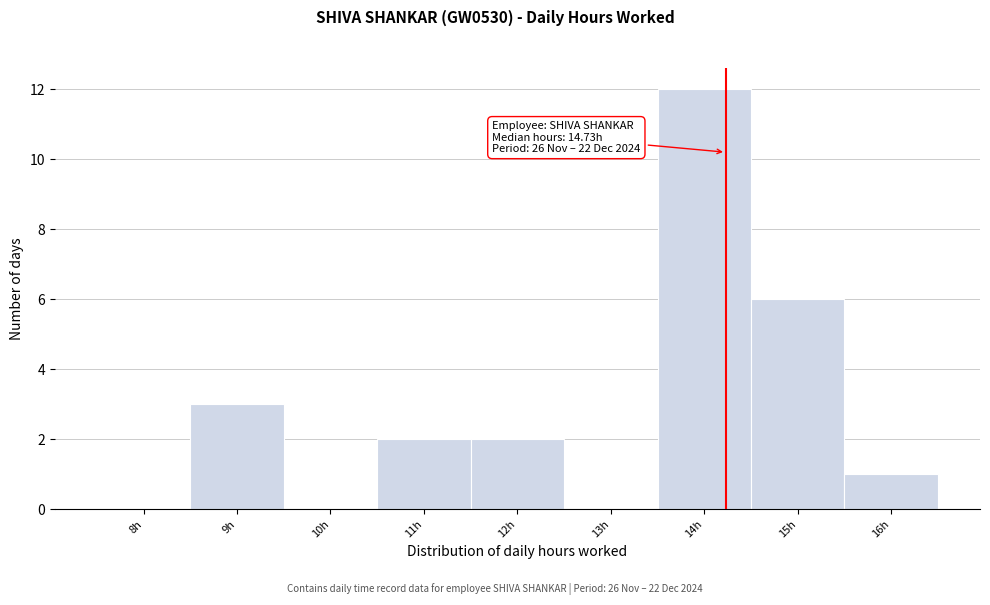

Reading left to right, transcribe all the data shown in this chart.

8h=0	9h=3	10h=0	11h=2	12h=2	13h=0	14h=12	15h=6	16h=1